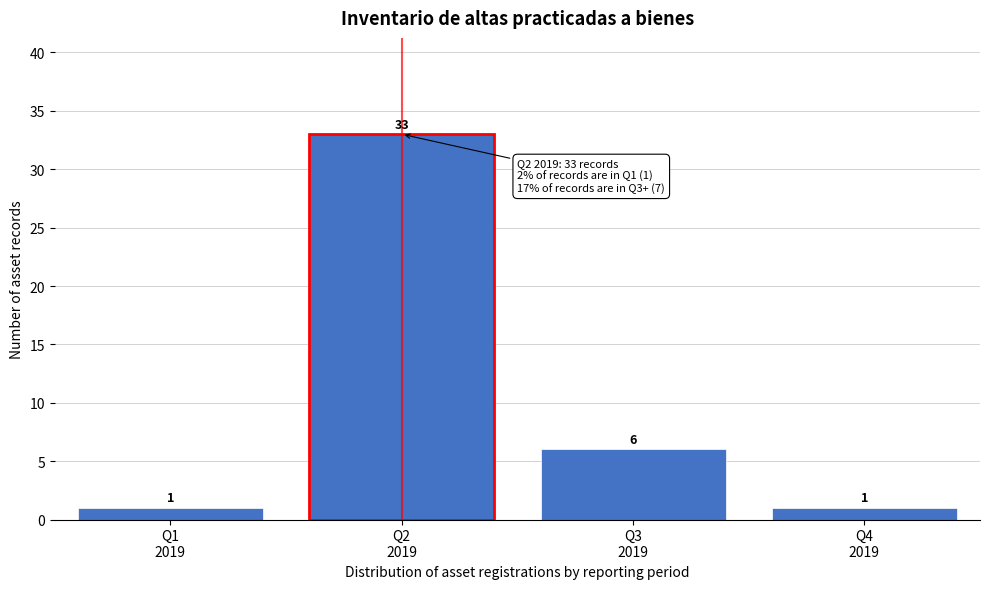

Reading left to right, transcribe all the data shown in this chart.

1	33	6	1